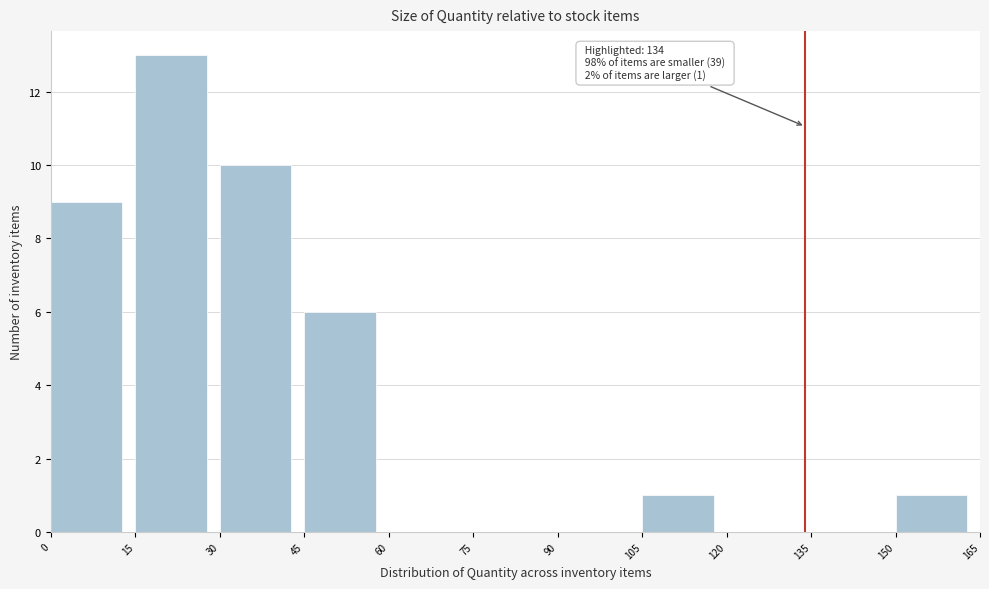

Which range on the x-axis has the tallest bar?

15 to 30